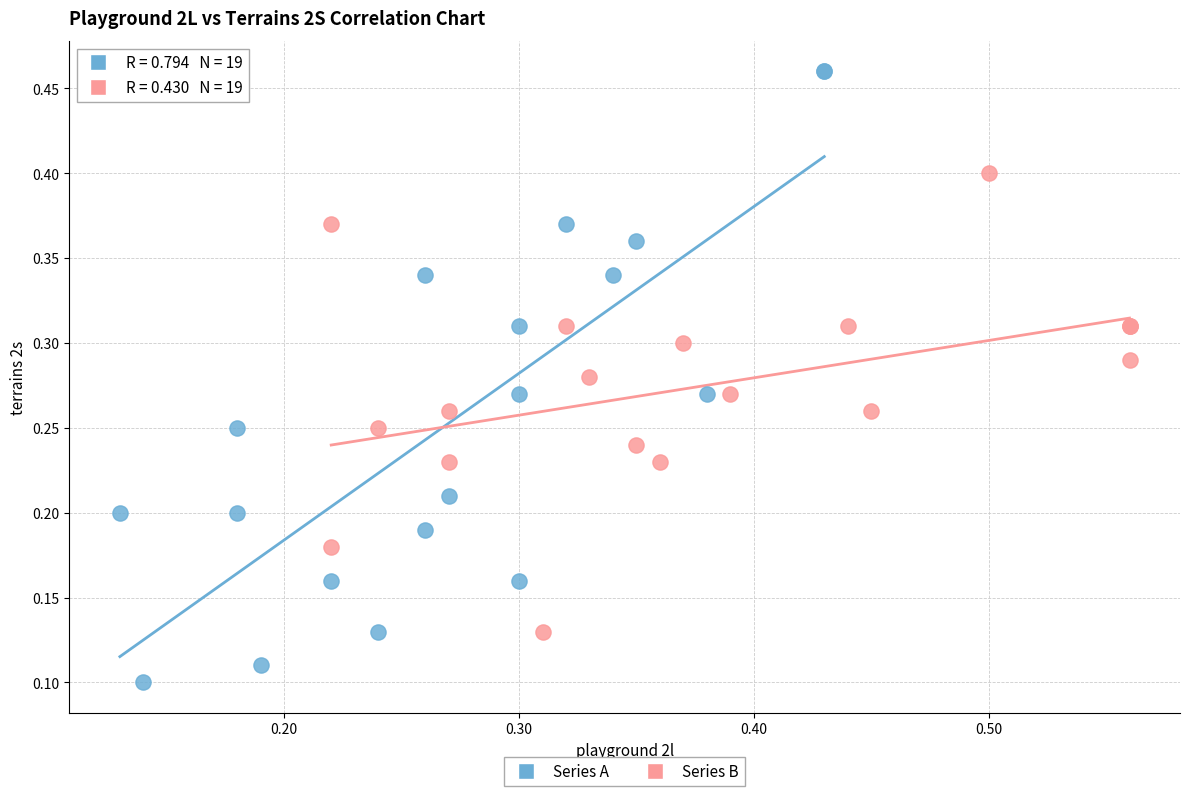

Which series reaches the maximum Y coordinate?

Series A